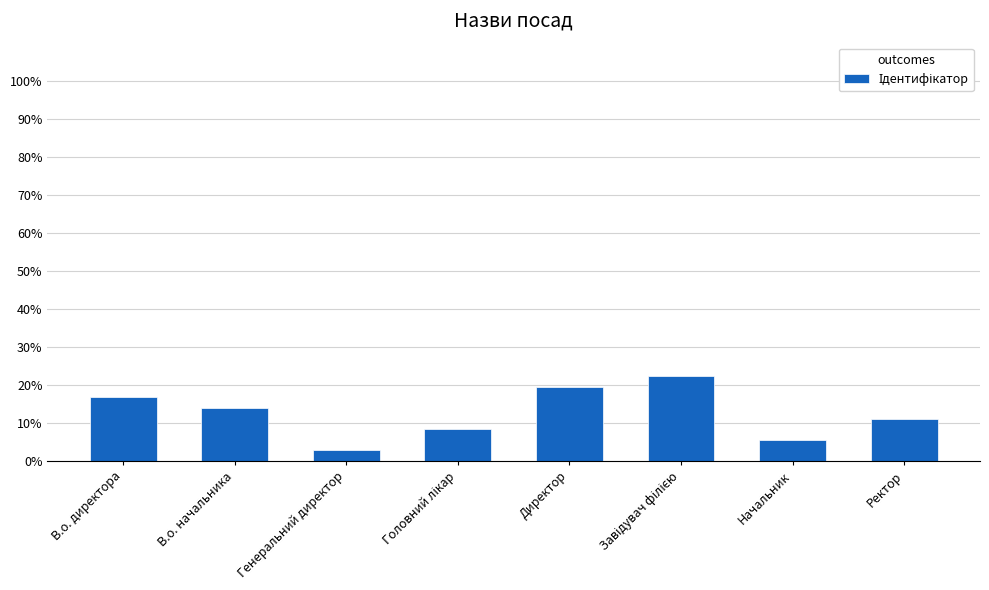

Where does the data first go above 13?

В.о. директора